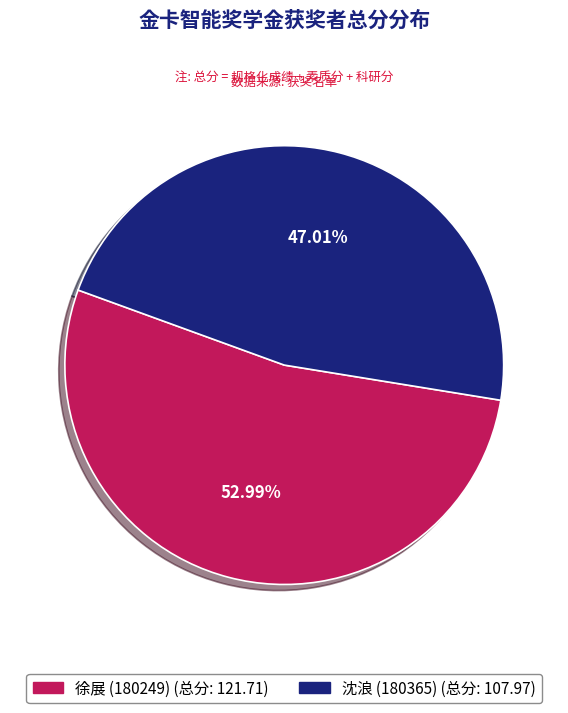

What is the ratio of the value at 徐展 (180249) to the value at 沈浪 (180365)?

1.1